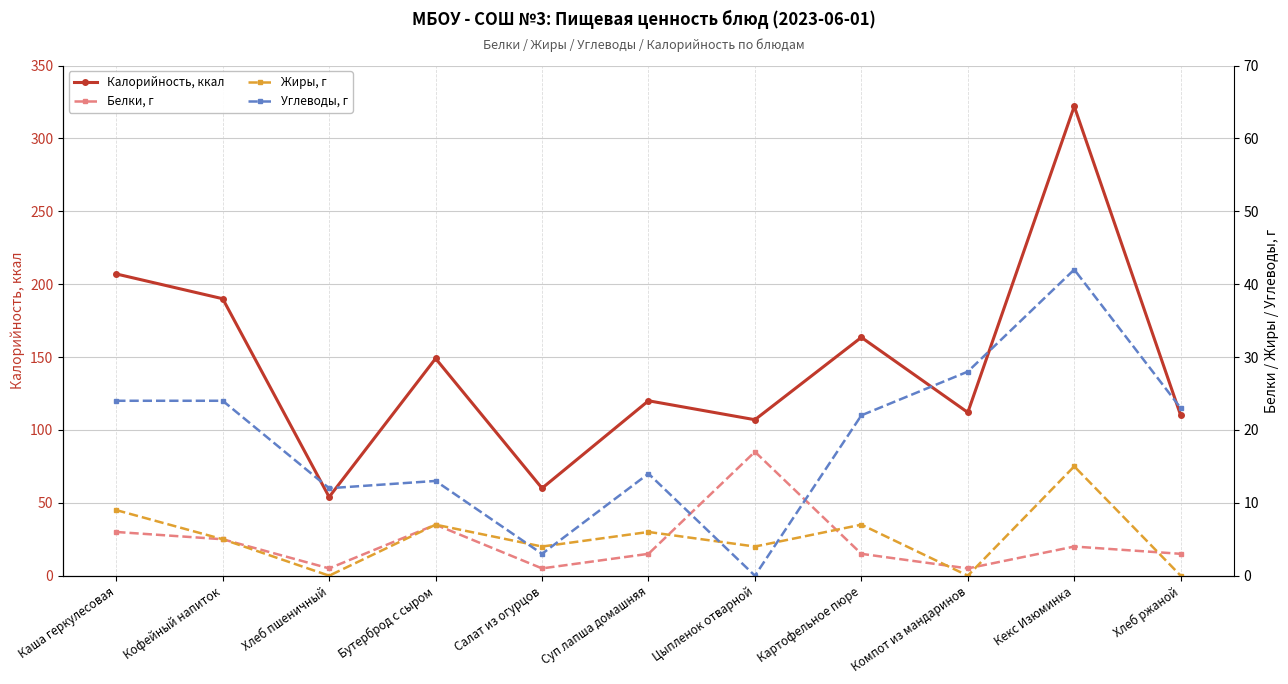

What is the label of the 8th point from the right?

Бутерброд с сыром